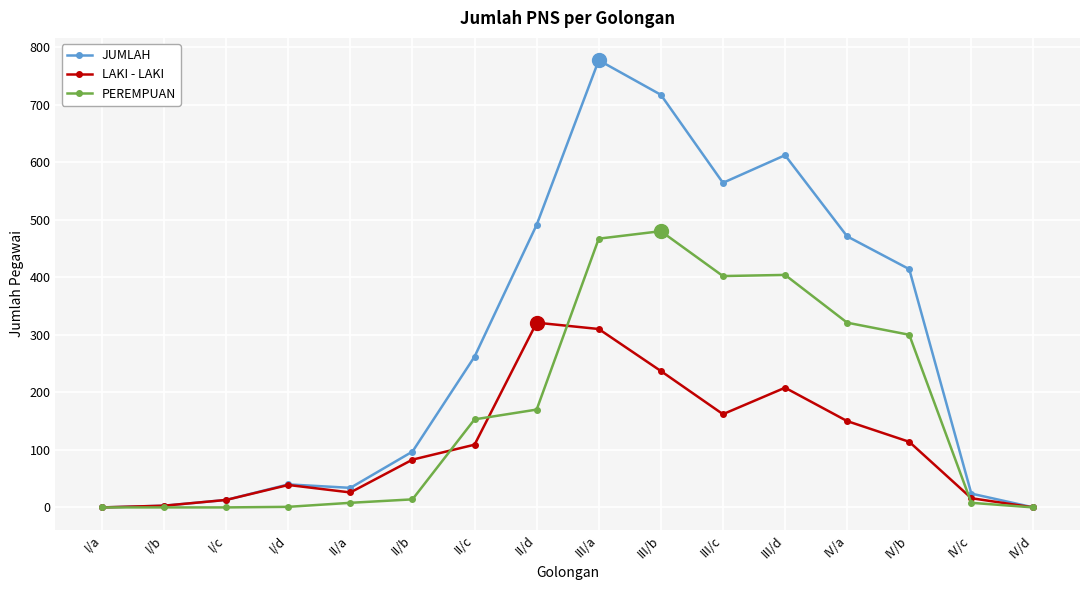

At IV/b, list the series in order from largest to smallest.

JUMLAH, PEREMPUAN, LAKI - LAKI